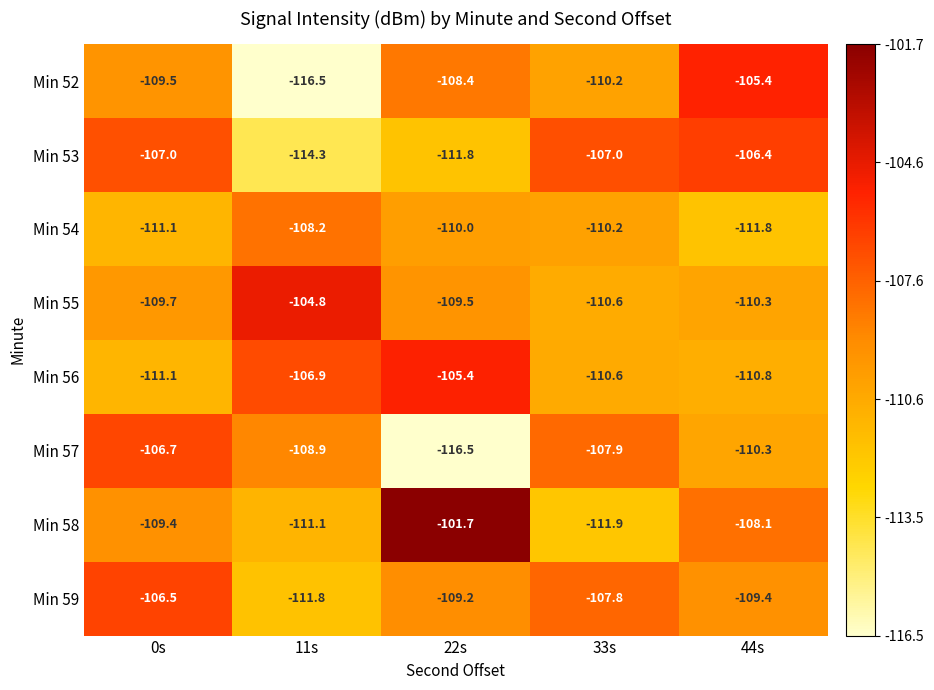

At which label does Min 59 reach its peak?

0s